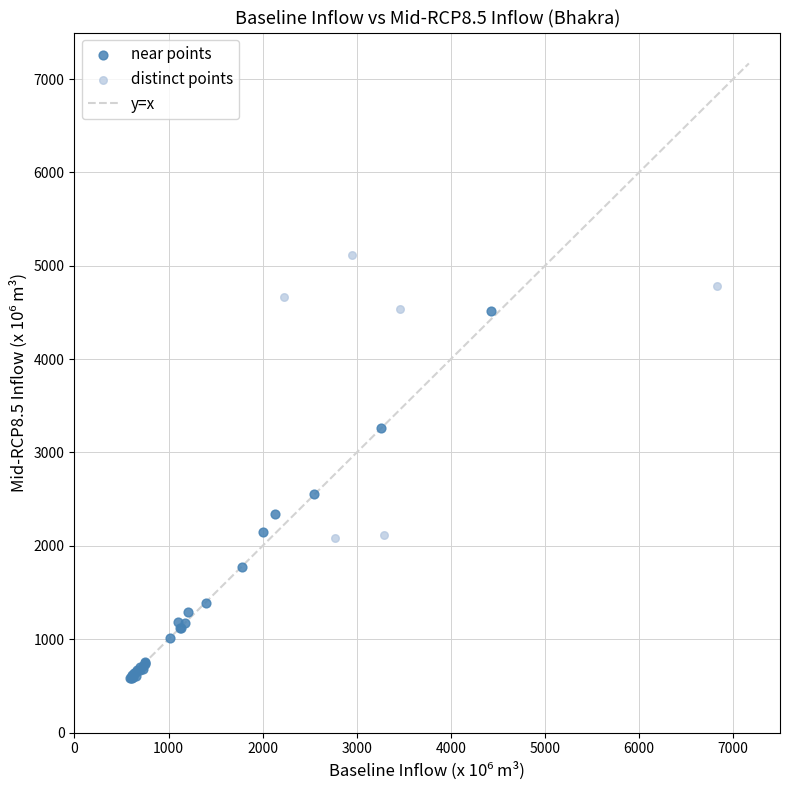

Which series contains the highest Y value?

distinct points